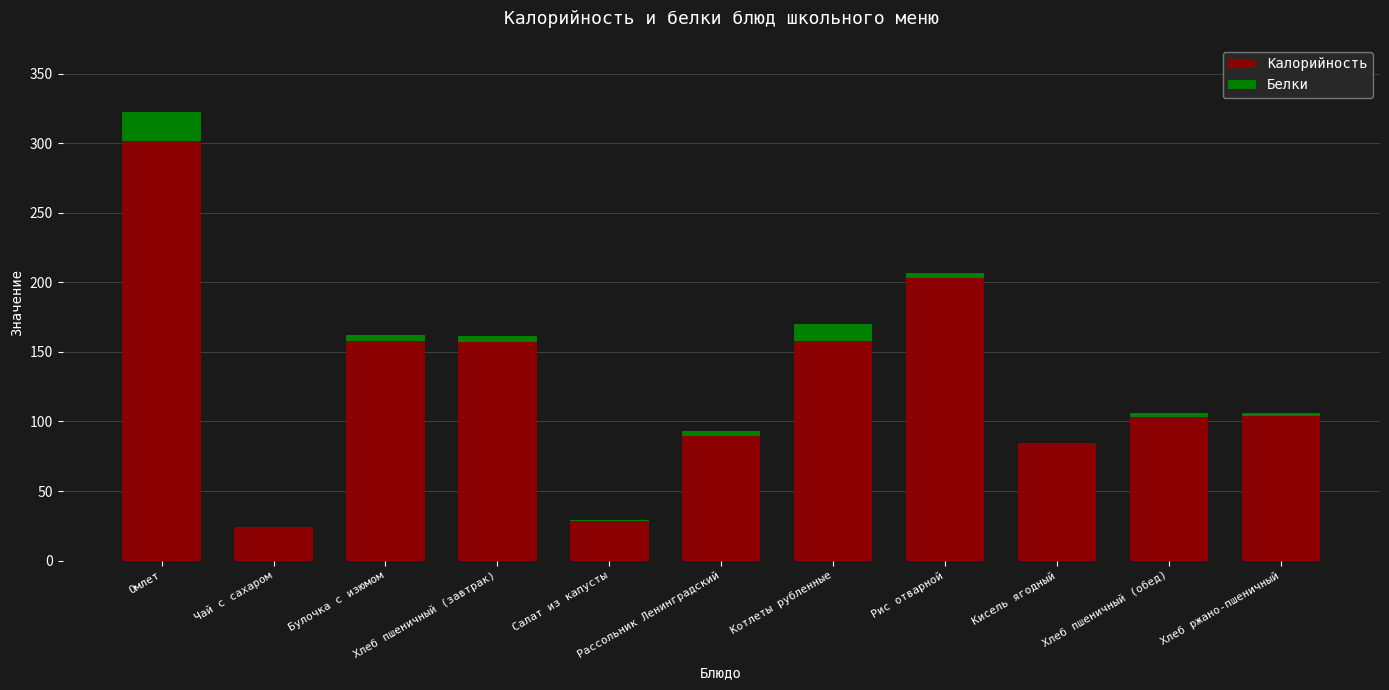

What is the average value of the Калорийность series?

128.2